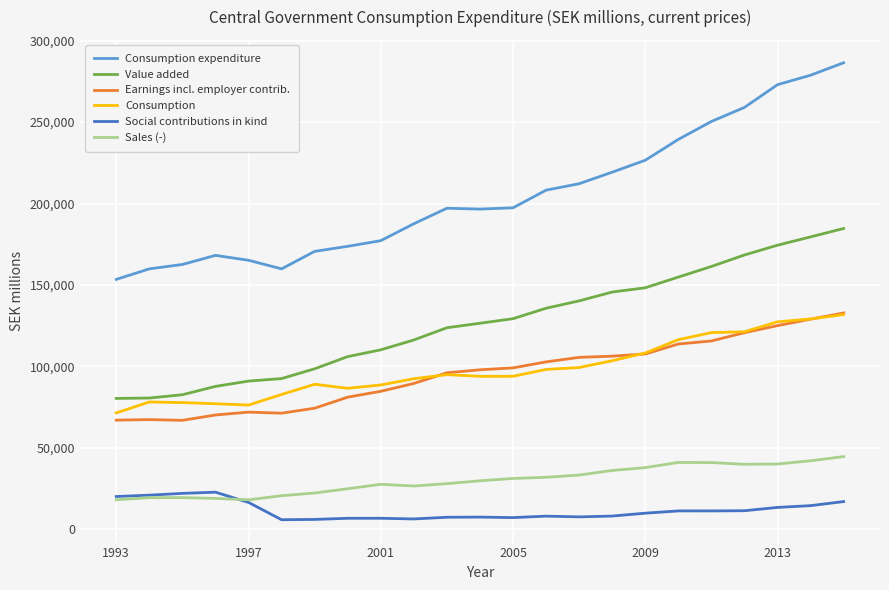

True or false: Consumption expenditure and Social contributions in kind cross at least once.

False